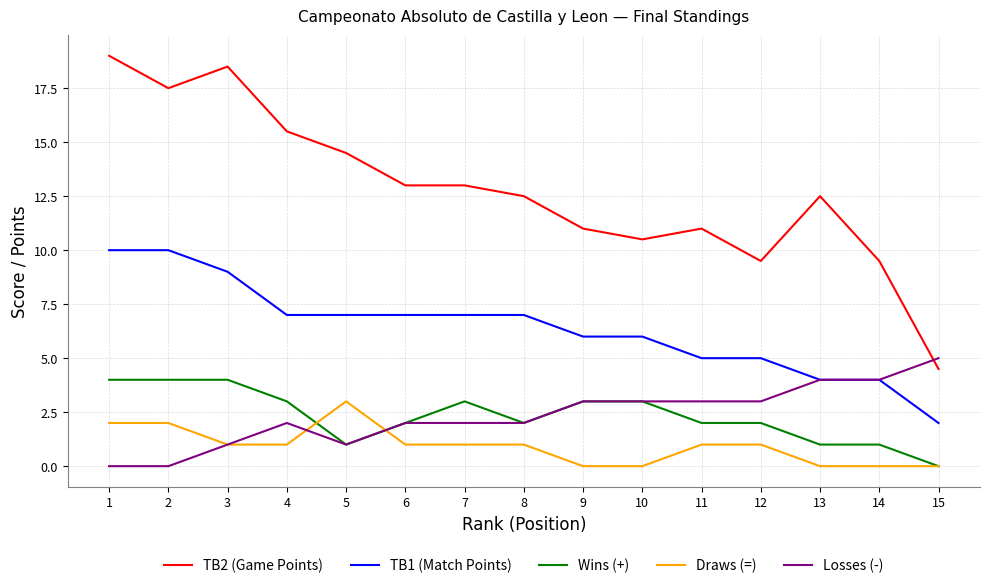

Count the number of categories in the chart.

15